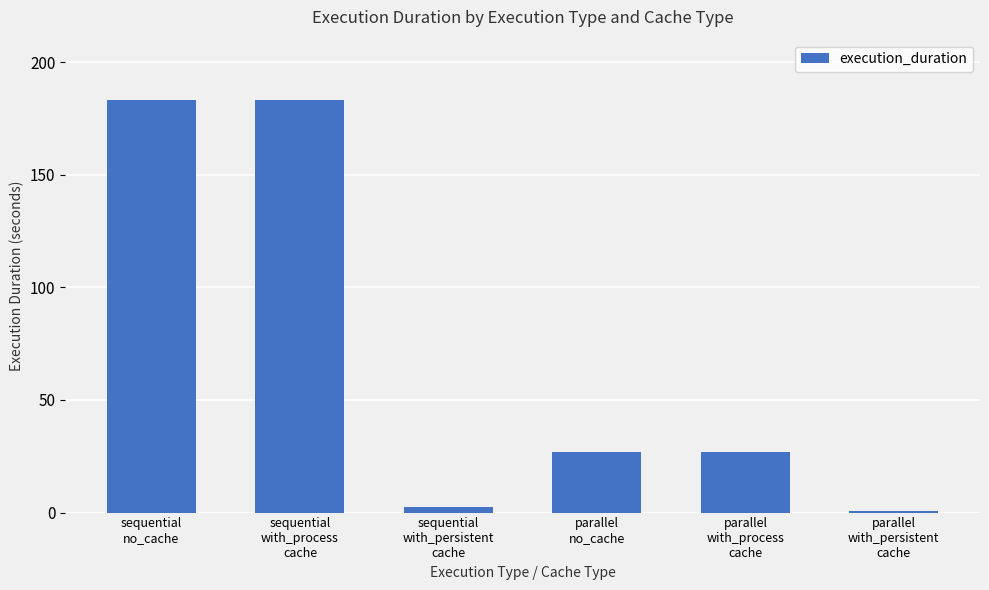

What is the sum of all values?

423.4